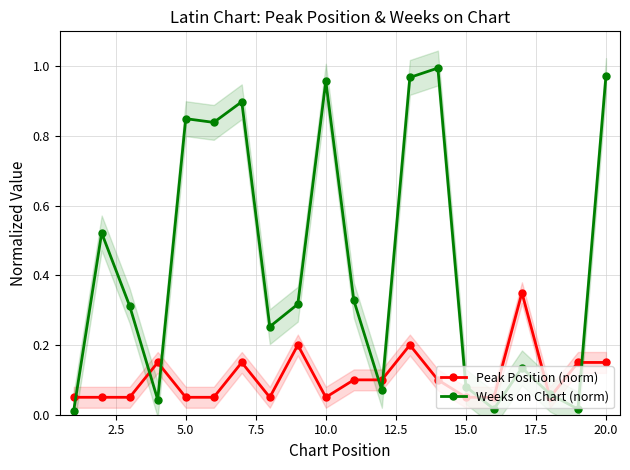

Count the number of categories in the chart.

20